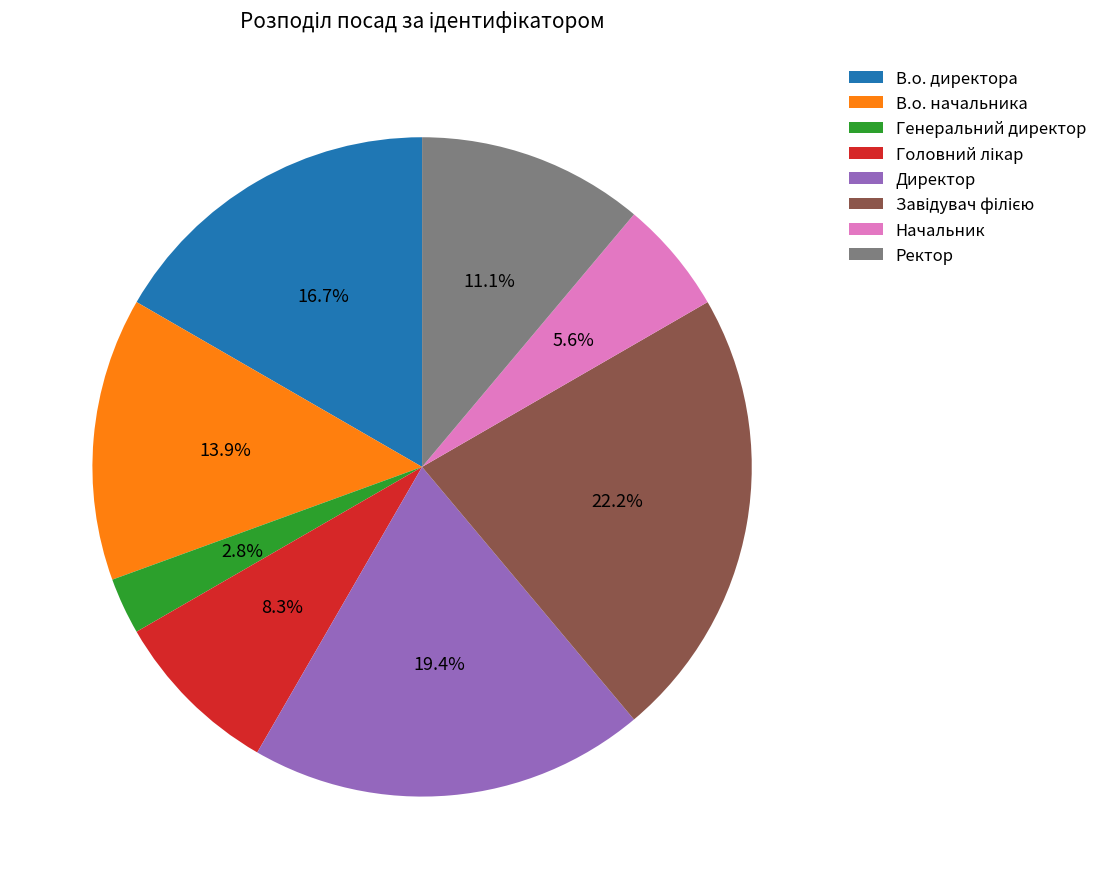

To the nearest percent, what portion does Ректор represent?

11%